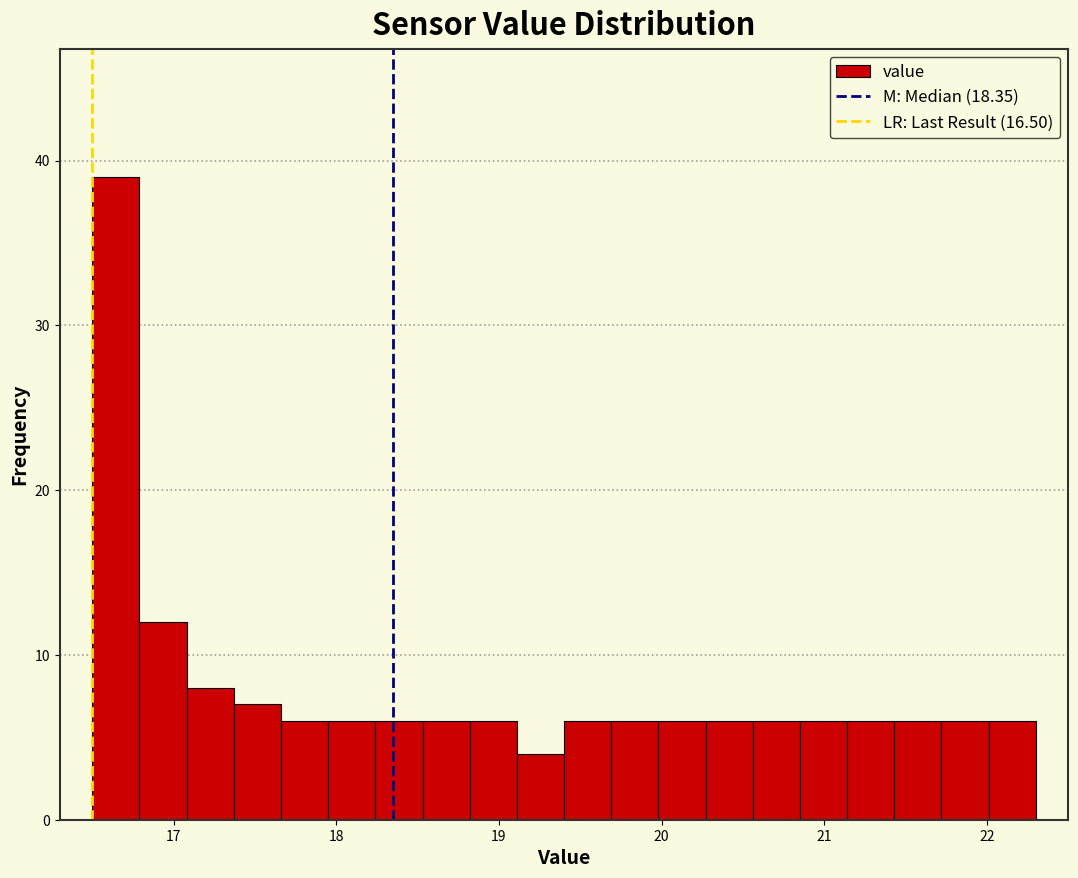

Around what value on the x-axis is the tallest bar? Give the approximate position of its centre, as read against the axis.

16.6